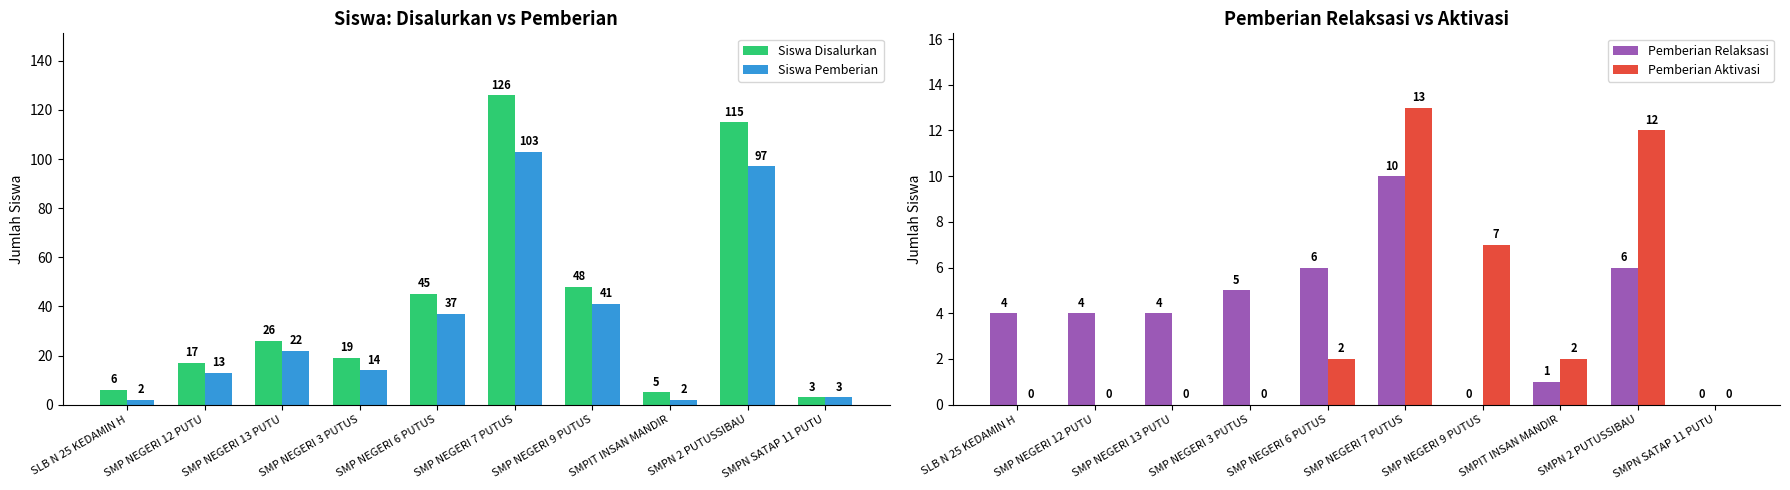

How many groups of bars are there?

10